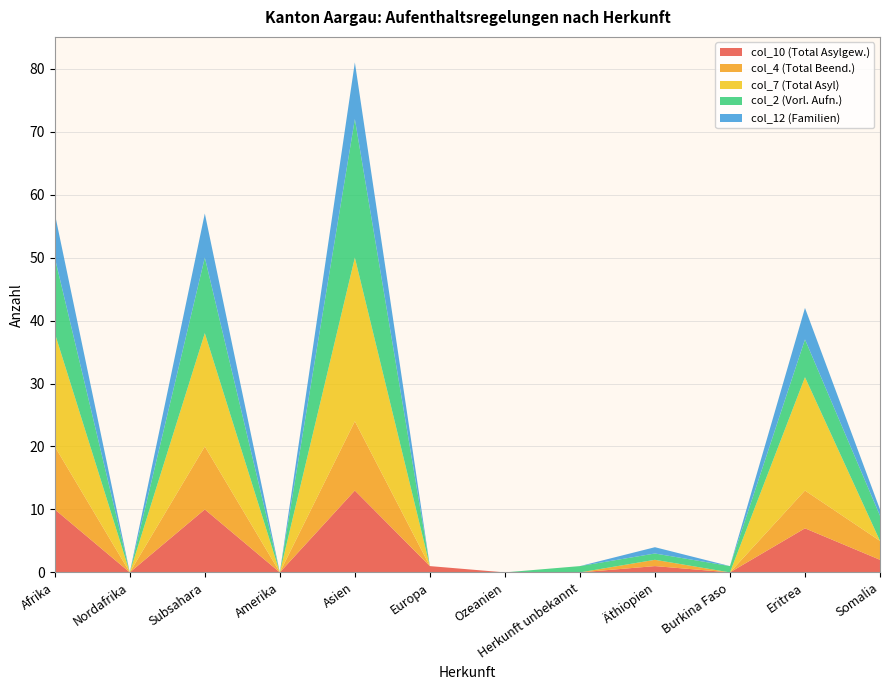

Reading left to right, transcribe all the data shown in this chart.

col_10 (Total Asylgew.): Afrika=10	Nordafrika=0	Subsahara=10	Amerika=0	Asien=13	Europa=1	Ozeanien=0	Herkunft unbekannt=0	Äthiopien=1	Burkina Faso=0	Eritrea=7	Somalia=2
col_4 (Total Beend.): Afrika=10	Nordafrika=0	Subsahara=10	Amerika=0	Asien=11	Europa=0	Ozeanien=0	Herkunft unbekannt=0	Äthiopien=1	Burkina Faso=0	Eritrea=6	Somalia=3
col_7 (Total Asyl): Afrika=18	Nordafrika=0	Subsahara=18	Amerika=0	Asien=26	Europa=0	Ozeanien=0	Herkunft unbekannt=0	Äthiopien=0	Burkina Faso=0	Eritrea=18	Somalia=0
col_2 (Vorl. Aufn.): Afrika=12	Nordafrika=0	Subsahara=12	Amerika=0	Asien=22	Europa=0	Ozeanien=0	Herkunft unbekannt=1	Äthiopien=1	Burkina Faso=1	Eritrea=6	Somalia=4
col_12 (Familien): Afrika=7	Nordafrika=0	Subsahara=7	Amerika=0	Asien=9	Europa=0	Ozeanien=0	Herkunft unbekannt=0	Äthiopien=1	Burkina Faso=0	Eritrea=5	Somalia=1